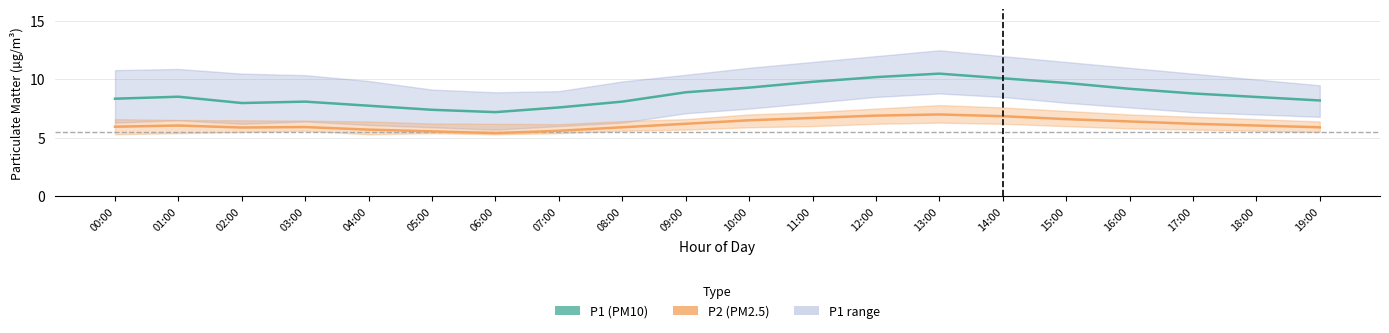

What is the value of the P2 point at the 6th from the left?

5.5